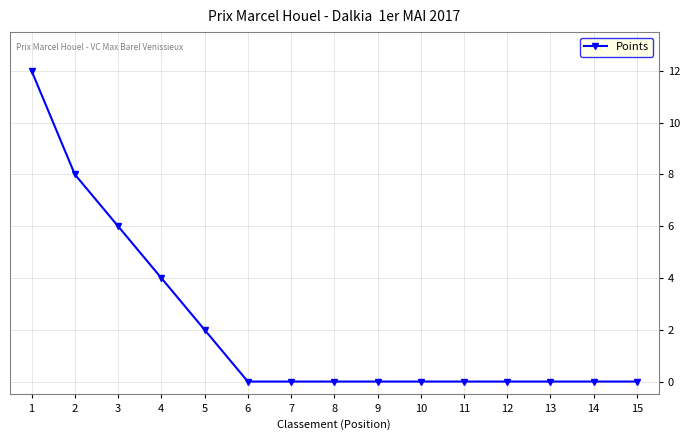

Count the values in the range 0 to 4.

12